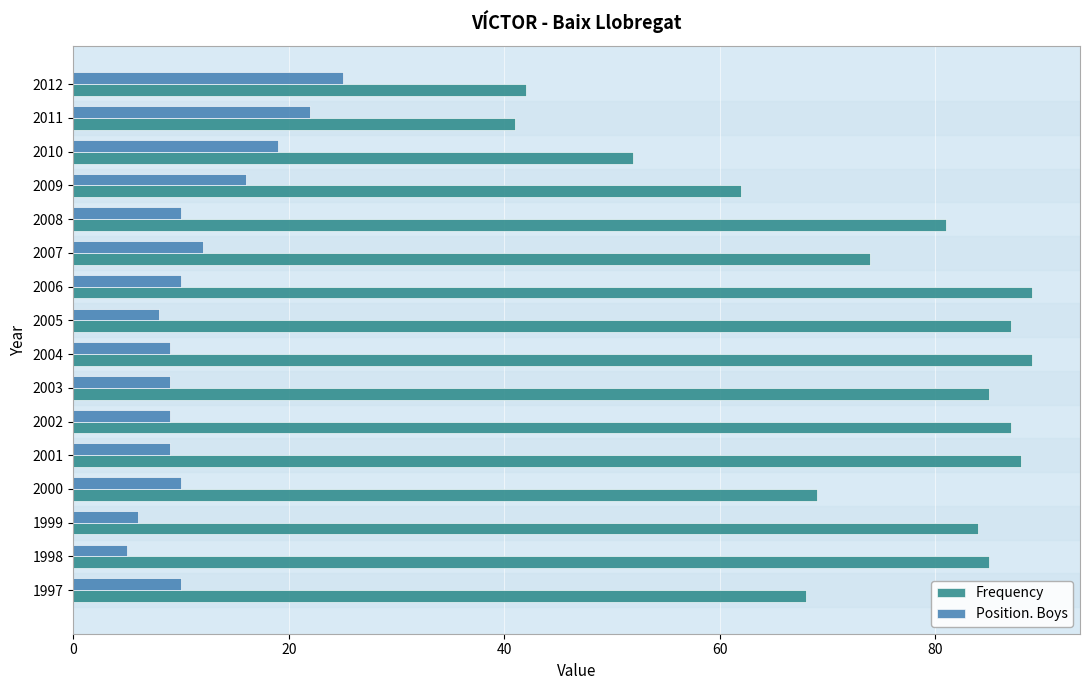

Where is Position. Boys nearest to the value 15?

2009